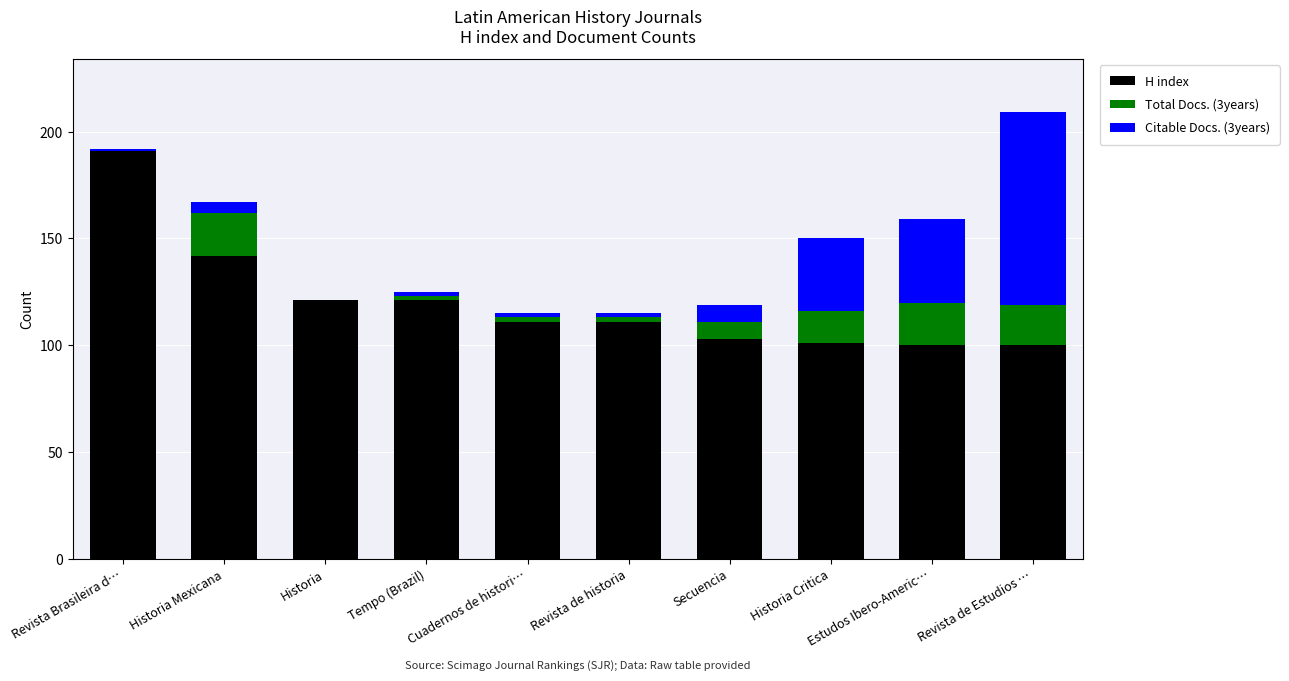

At which label does H index reach its peak?

Revista Brasileira d…